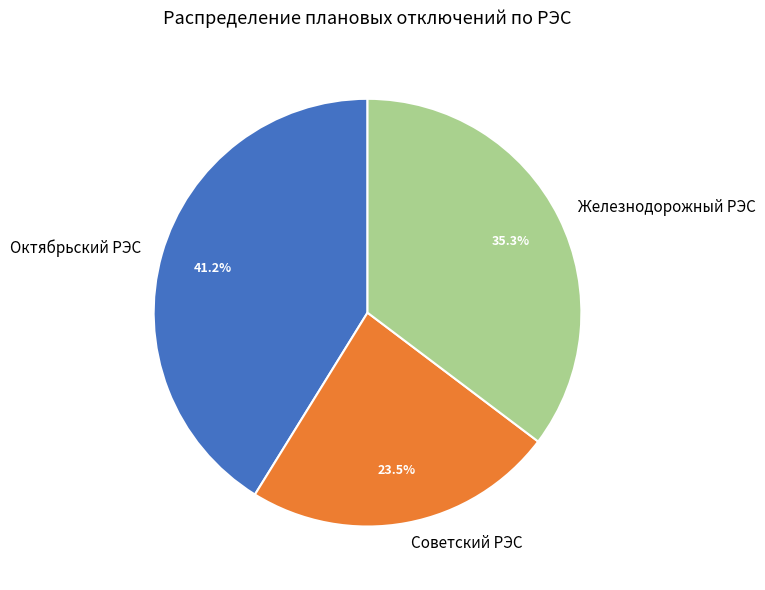

What percentage is the Железнодорожный РЭС slice, to the nearest percent?

35%